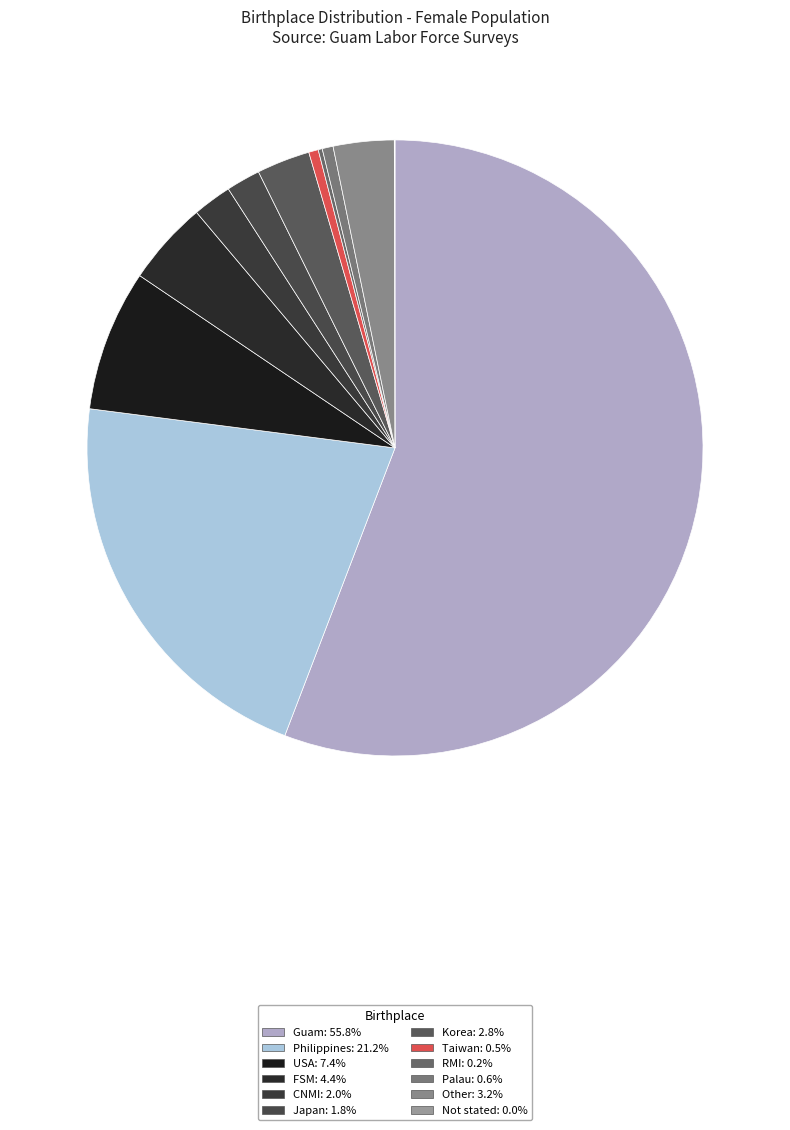

To the nearest percent, what is the difference between the Japan and Palau slice percentages?

1%